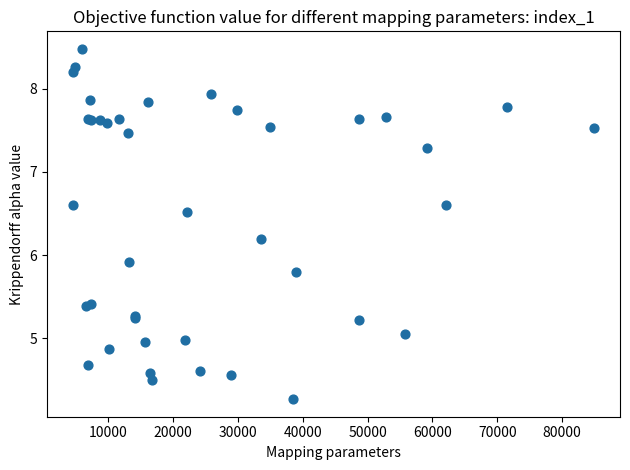

What Y value in the scatter plot is closest to 6?

5.9